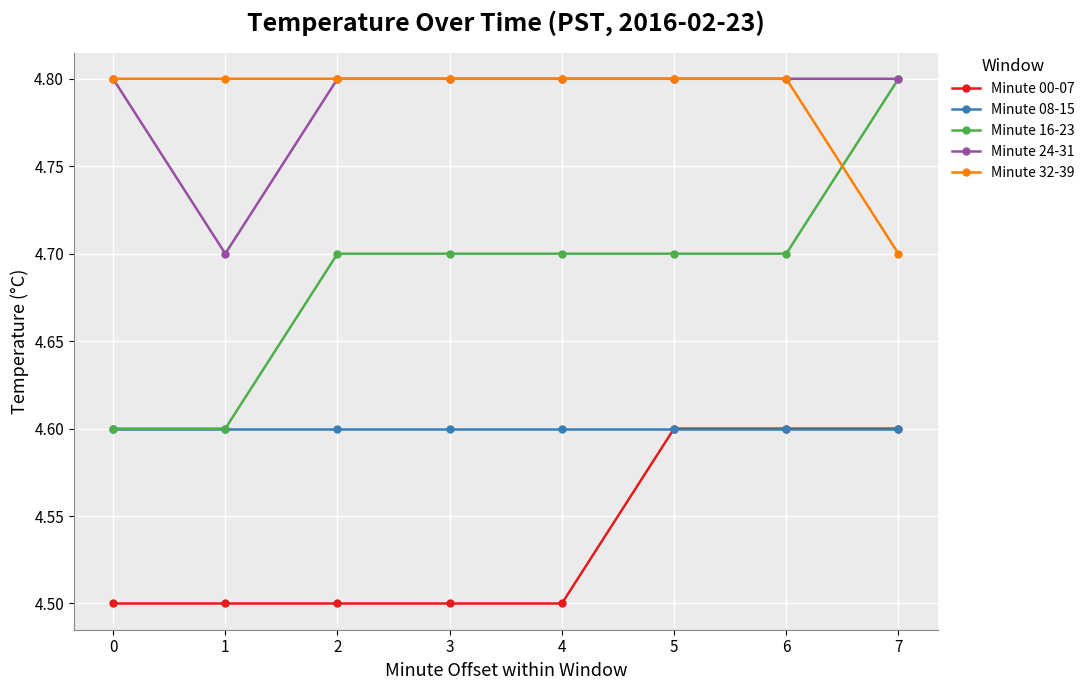

What is the difference between the highest and lowest values at 2?

0.3